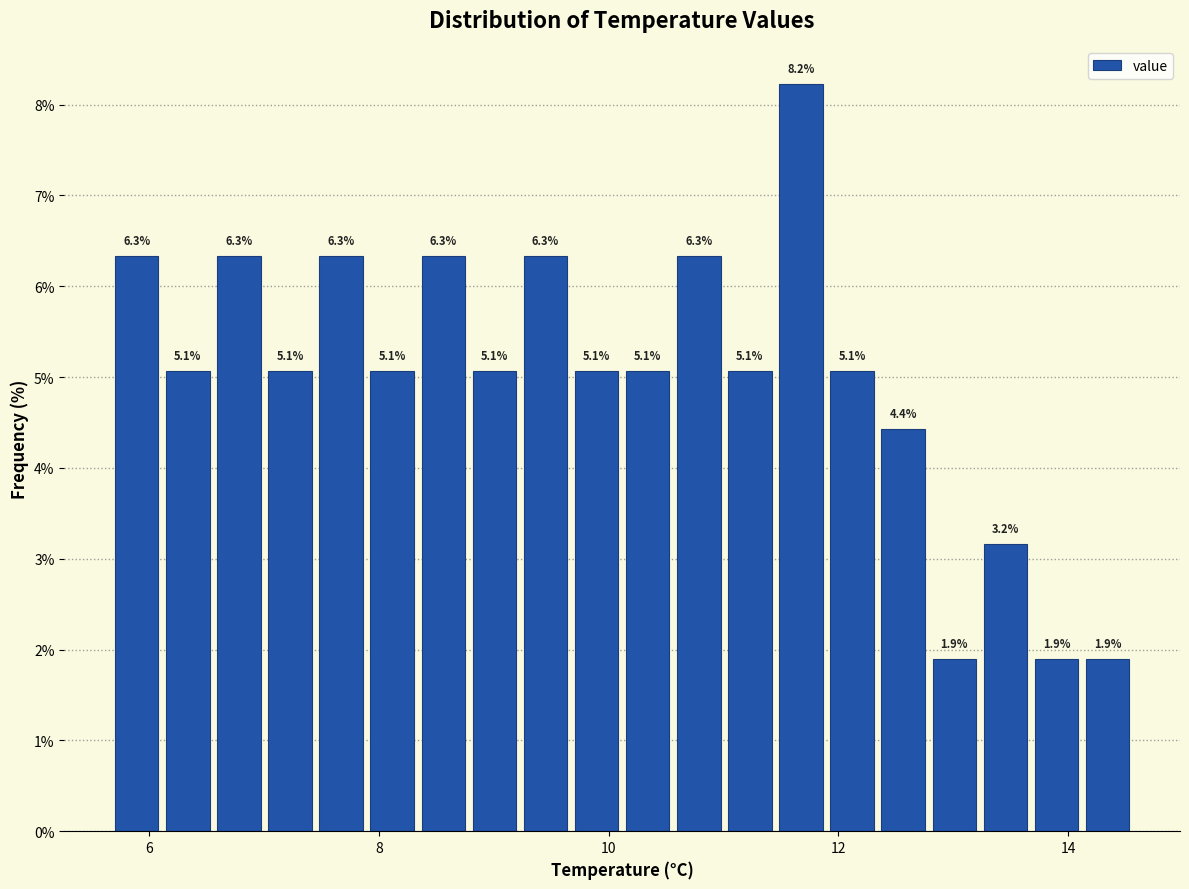

Around what value on the x-axis is the tallest bar? Give the approximate position of its centre, as read against the axis.

11.6